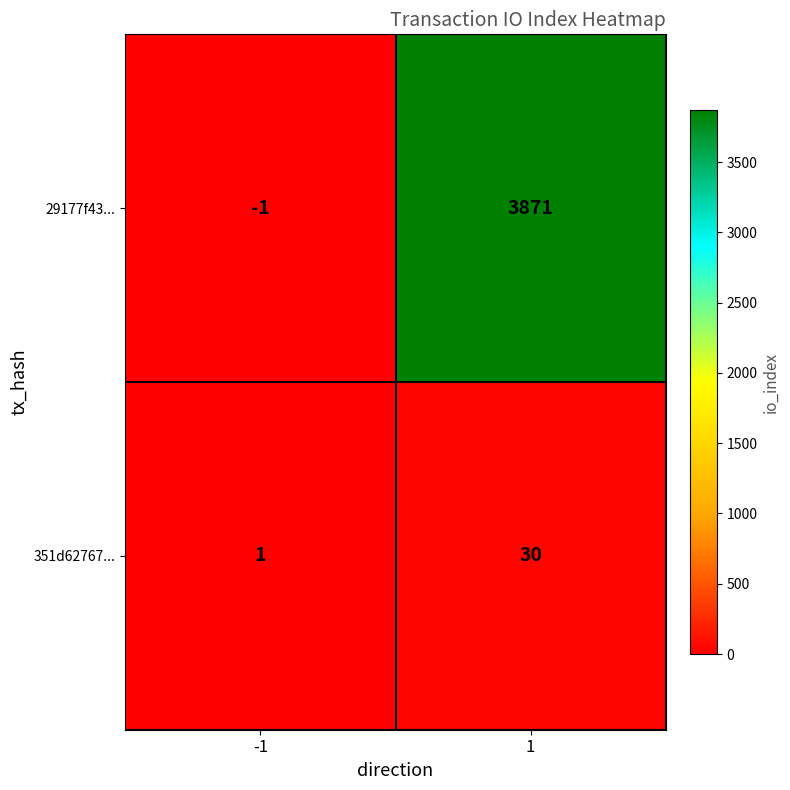

True or false: 29177f43... has a value of 6022 at 1.

False